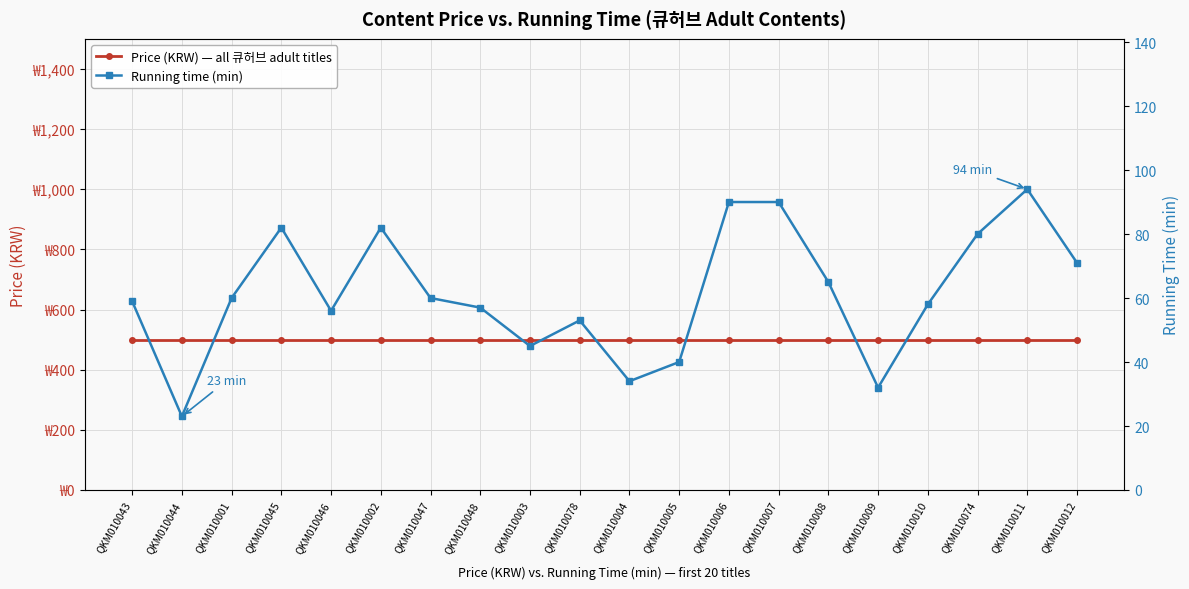

List the series in order of their overall mean, highest first.

Price (KRW) — all 큐허브 adult titles, Running time (min)